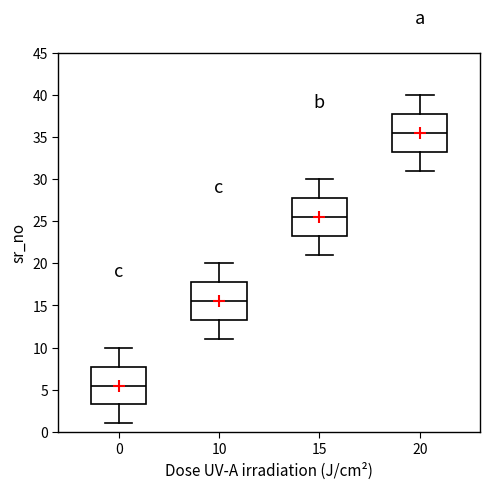

Reading left to right, transcribe this box plot: for each box, give where its median line is, the range the box spans, and where its two whiskers end, as read against the y-axis. The values are not printed on the chart, so give them approximately, as read against the axis.

0: median 5.5, box 3.5 to 8.0, whiskers 1.0 to 10.0
10: median 15.5, box 13.5 to 18.0, whiskers 11.0 to 20.0
15: median 25.5, box 23.5 to 28.0, whiskers 21.0 to 30.0
20: median 35.5, box 33.5 to 38.0, whiskers 31.0 to 40.0